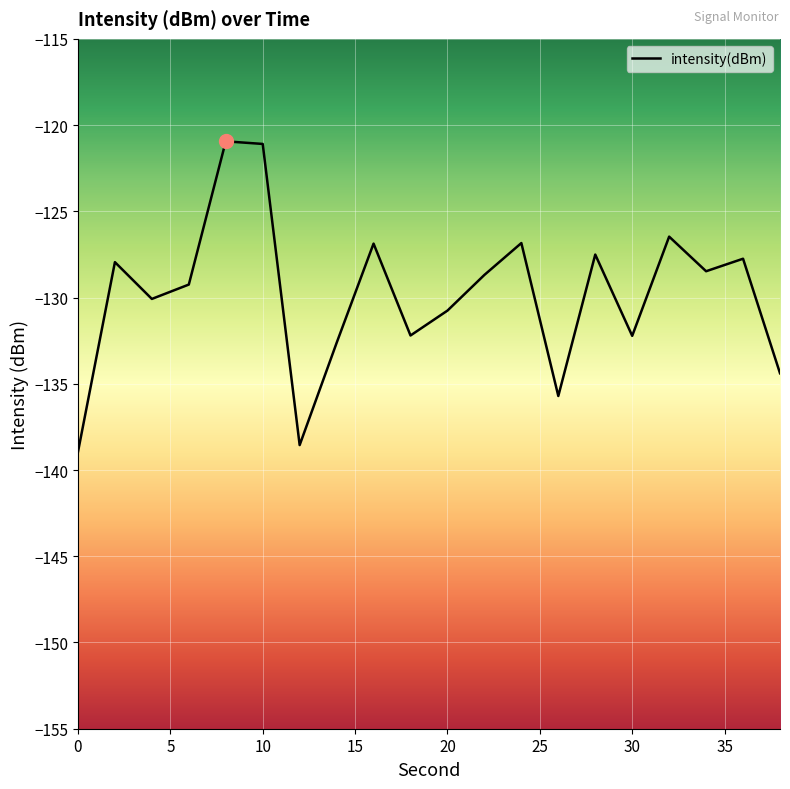

What is the maximum value shown in the chart?

-120.9